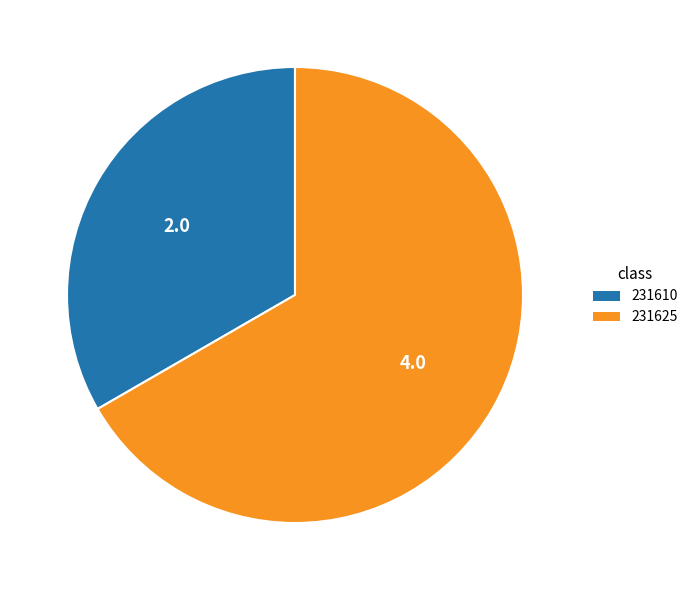

What is the largest slice in the pie chart?

231625